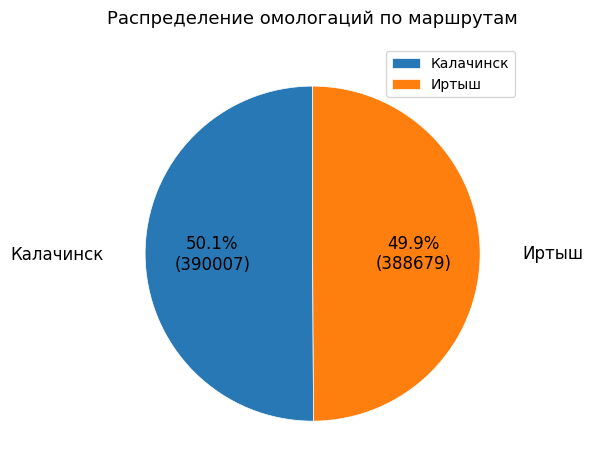

How much of the chart is everything except Иртыш?

50.1%